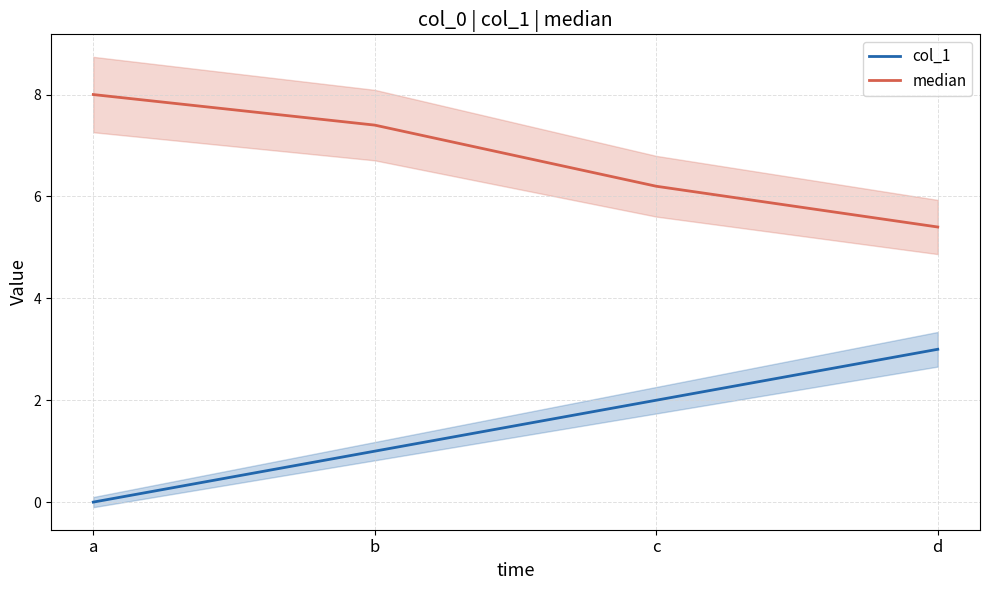

How many series are shown in this chart?

2